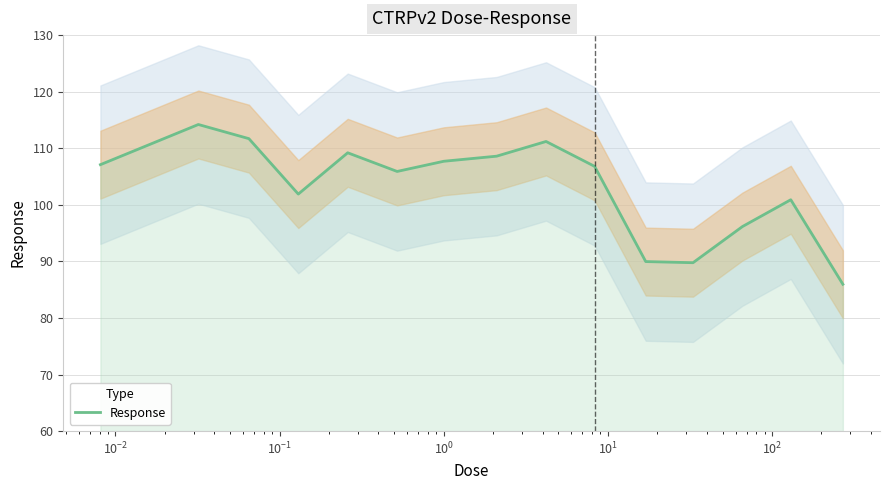

What is the minimum value for Response?

86.0